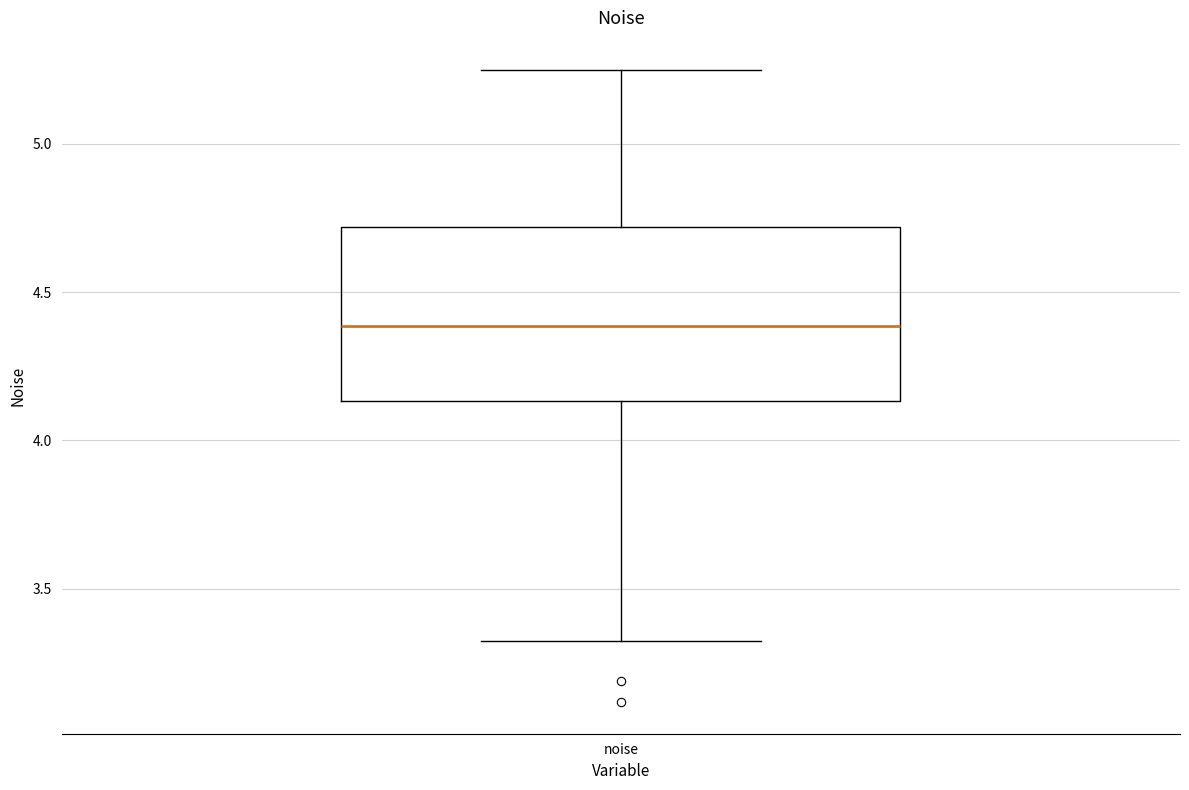

Transcribe this box plot: give where the median line is, the range the box spans, and where the two whiskers end, as read against the y-axis. The values are not printed on the chart, so give them approximately, as read against the axis.

median 4.40, box 4.15 to 4.70, whiskers 3.30 to 5.25